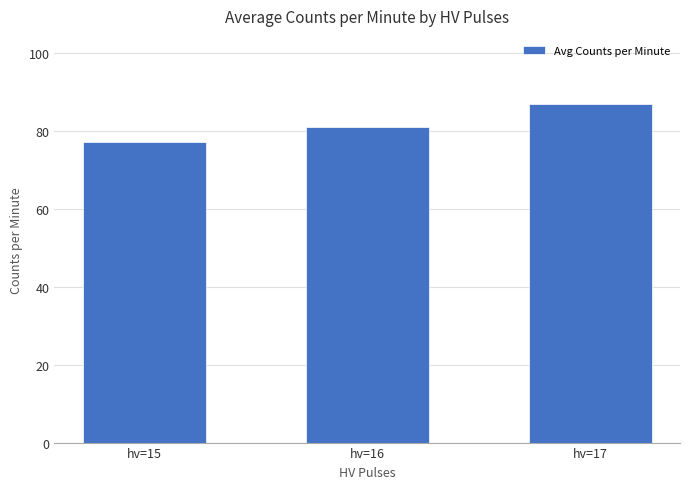

How many distinct data groups are displayed?

1